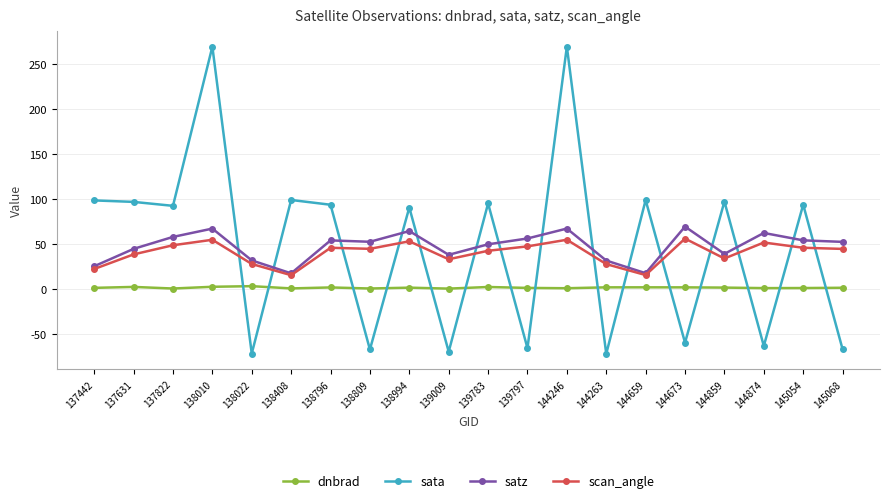

What is the approximate value of satz at 144263?

31.6